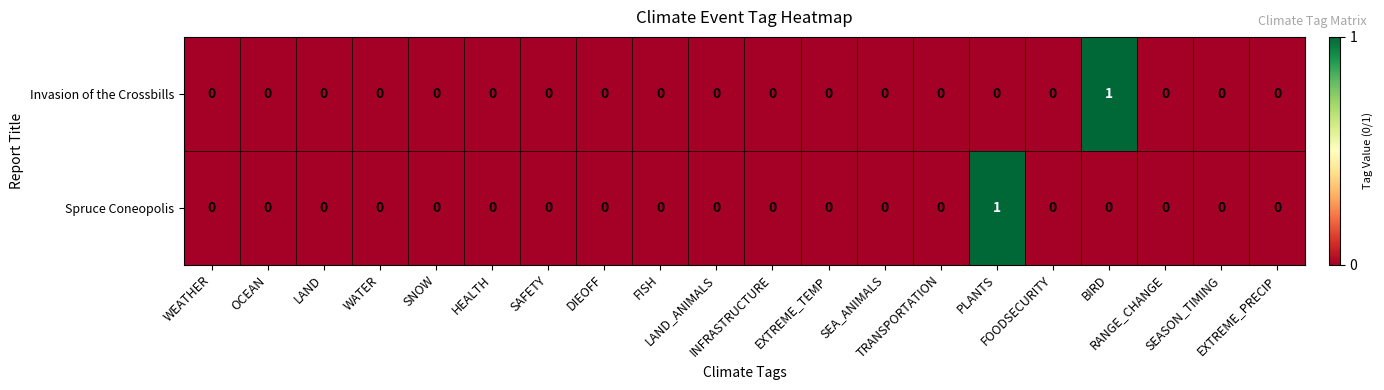

How many Spruce Coneopolis values are between 0 and 1?

20